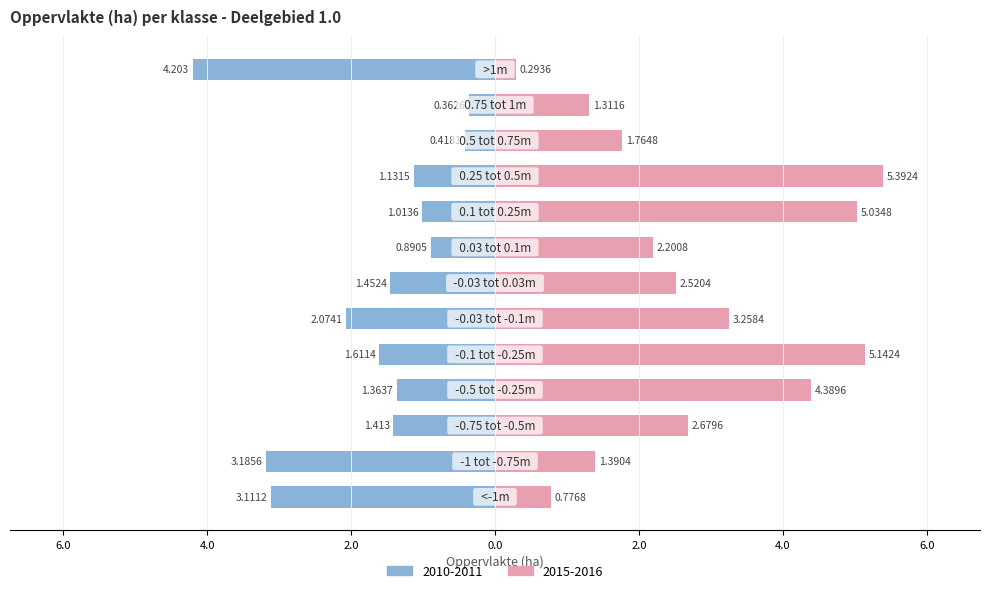

Does the chart contain any negative values?

No